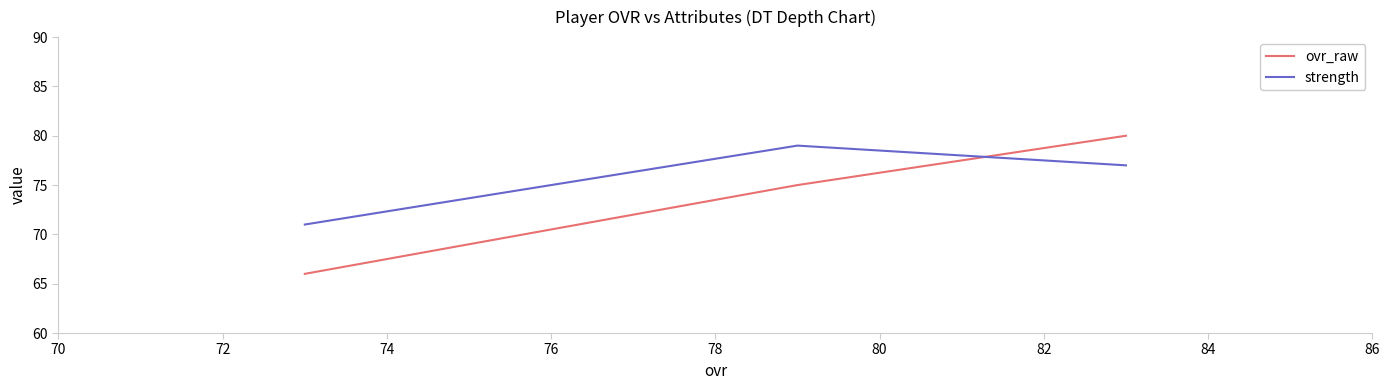

Does the chart display data point markers on the line(s)?

No